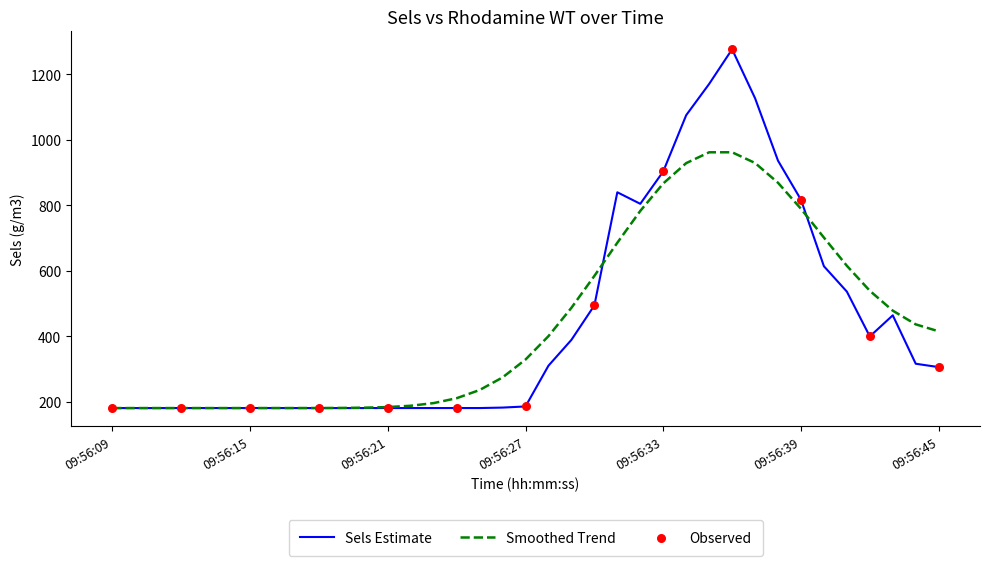

Which series has the largest range (max minus min)?

Sels Estimate